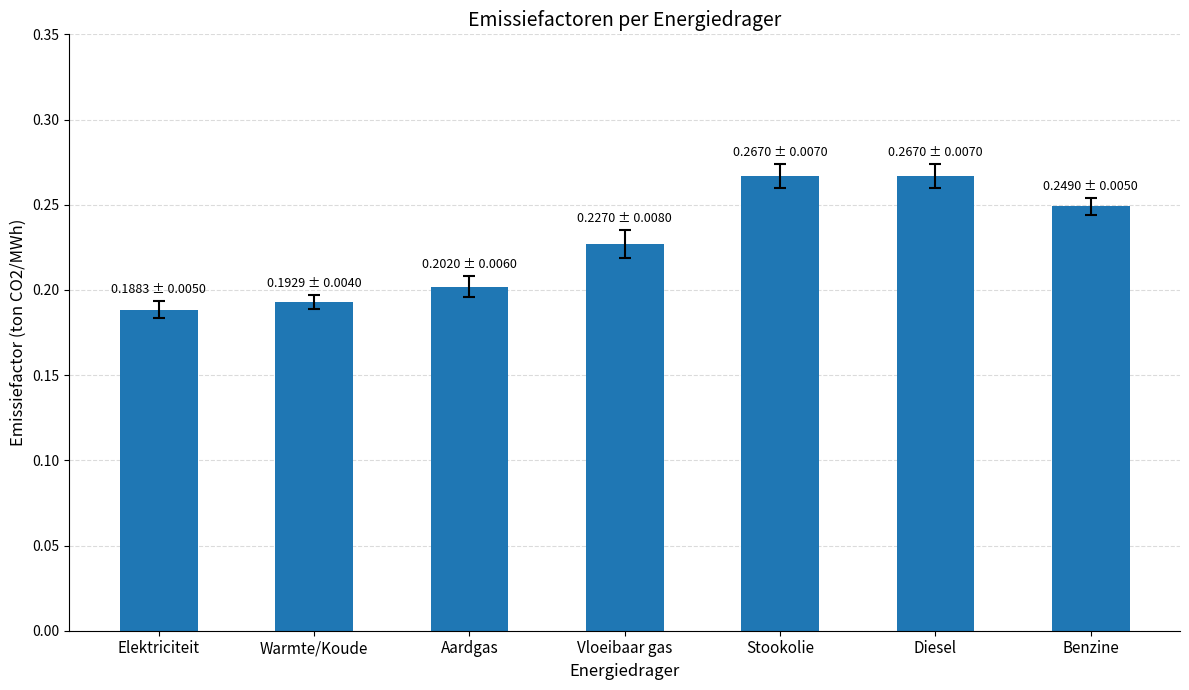

How many values are between 0 and 1?

7